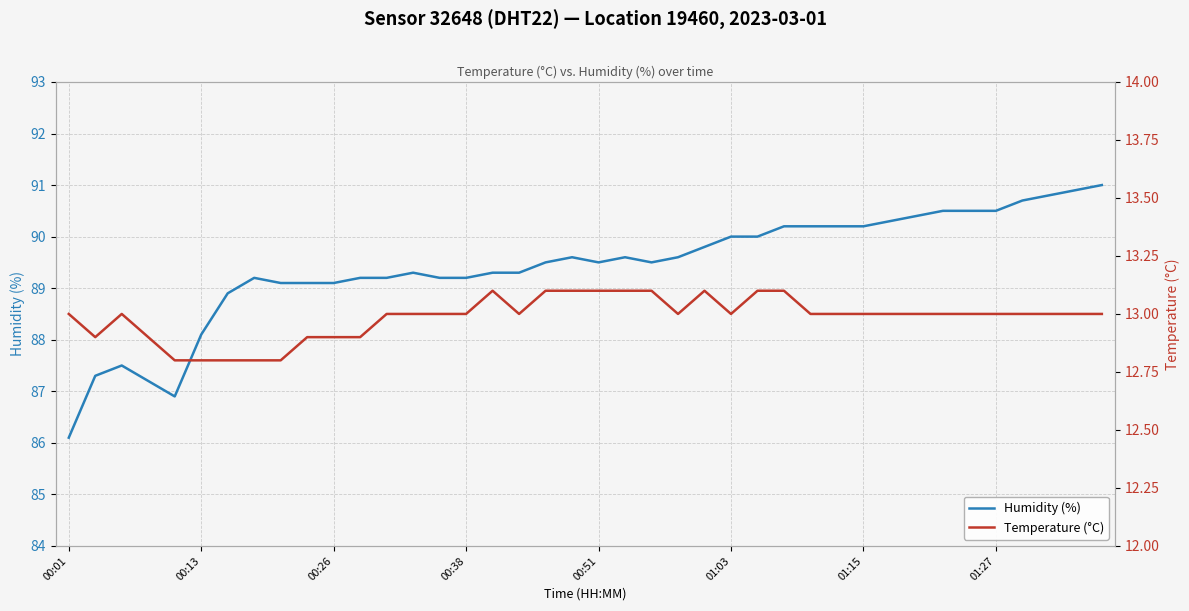

At which label does Humidity (%) reach its minimum?

00:01